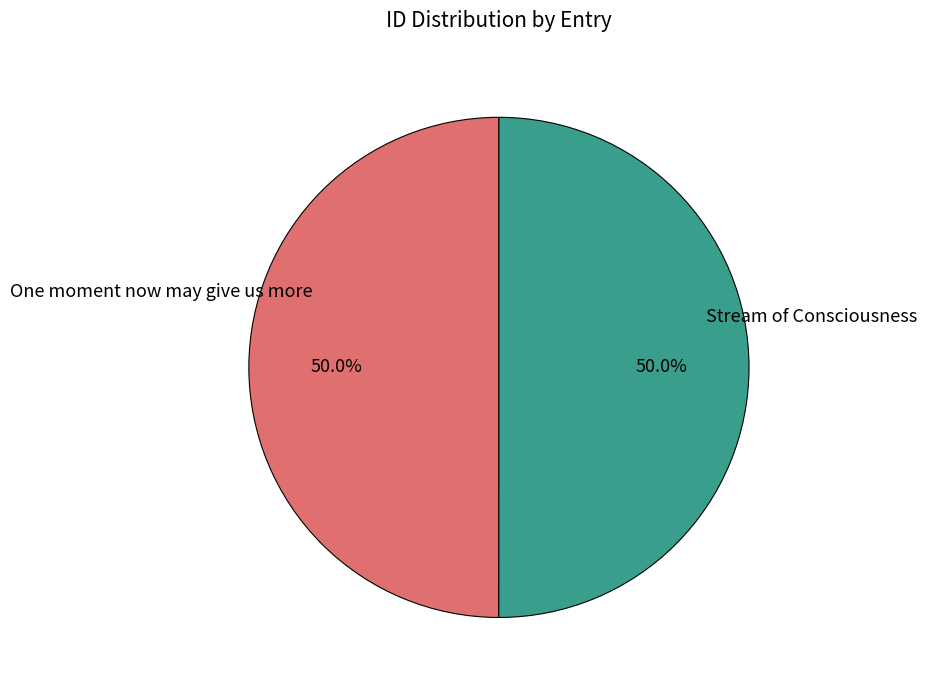

What is the ratio of the value at One moment now may give us more to the value at Stream of Consciousness?

1.0